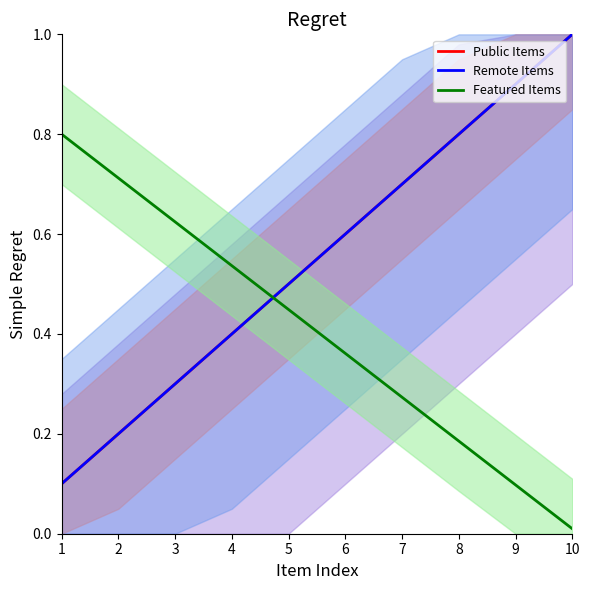

What is the spread (max minus min) of values at 6?

0.2